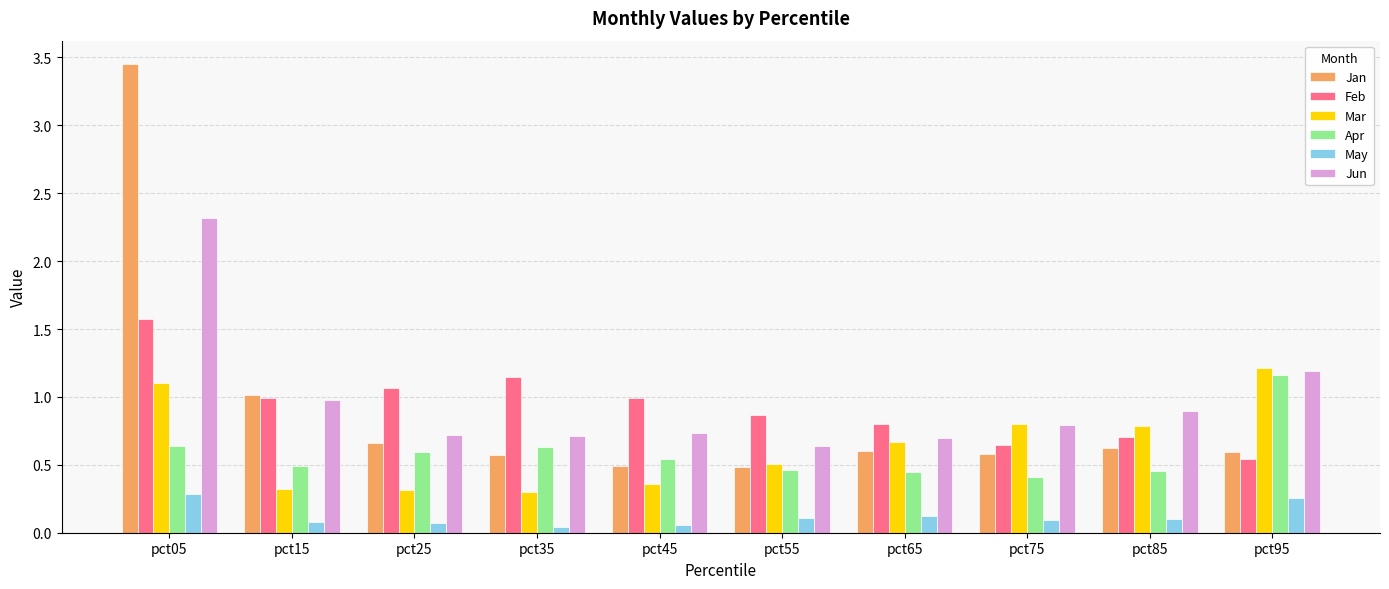

What is the total value across all series at pct05?

9.4